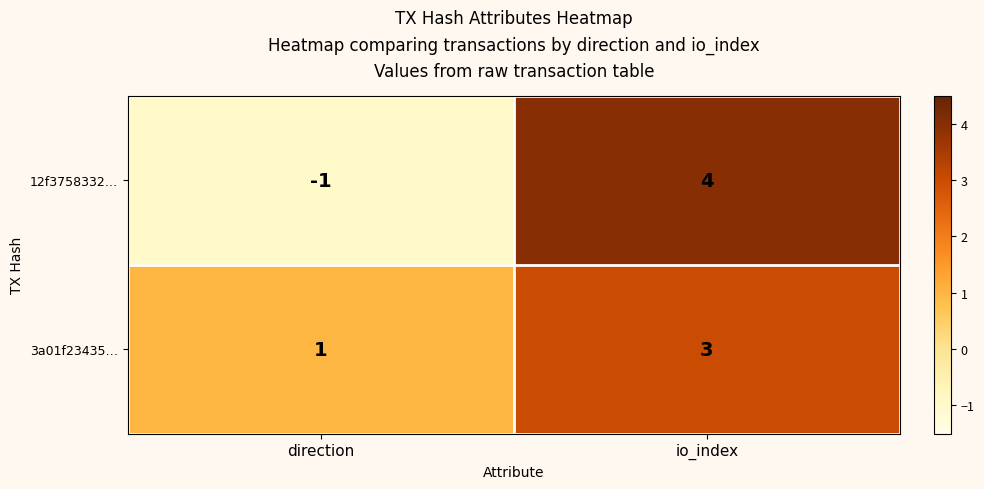

What is the approximate value of 12f3758332… at io_index?

4